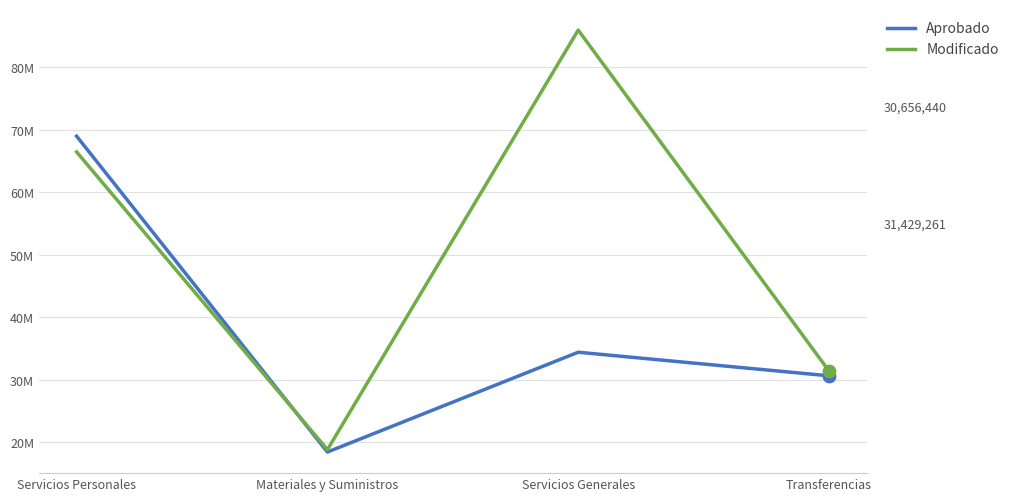

Which series has the largest total across all categories?

Modificado